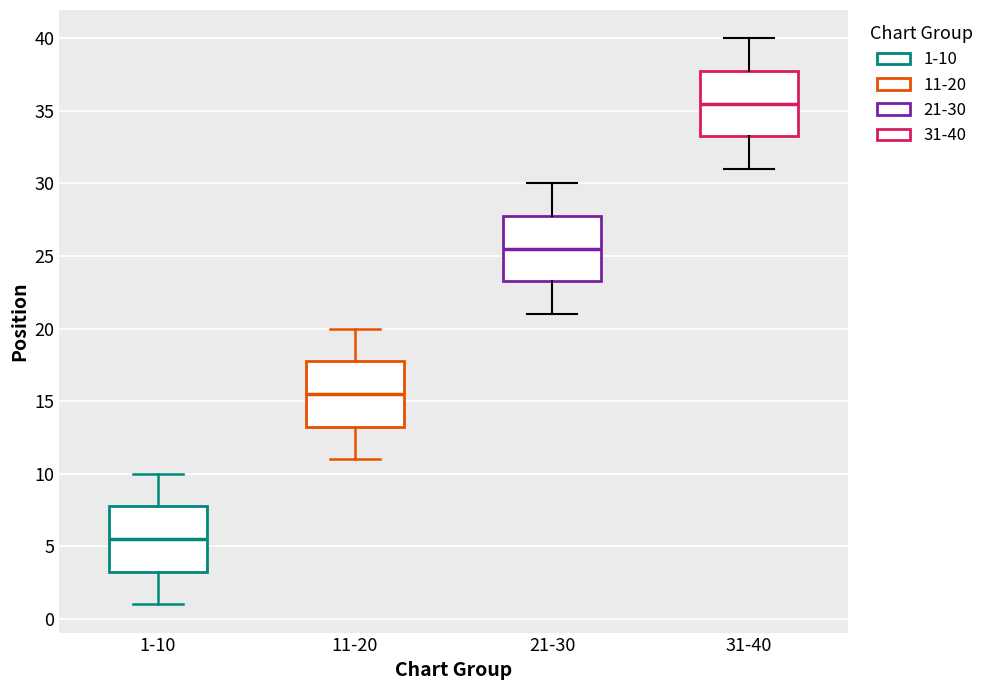

Where does the lower whisker of the box for 31-40 end on the y-axis? The values are not printed on the chart, so give them approximately, as read against the axis.

31.0